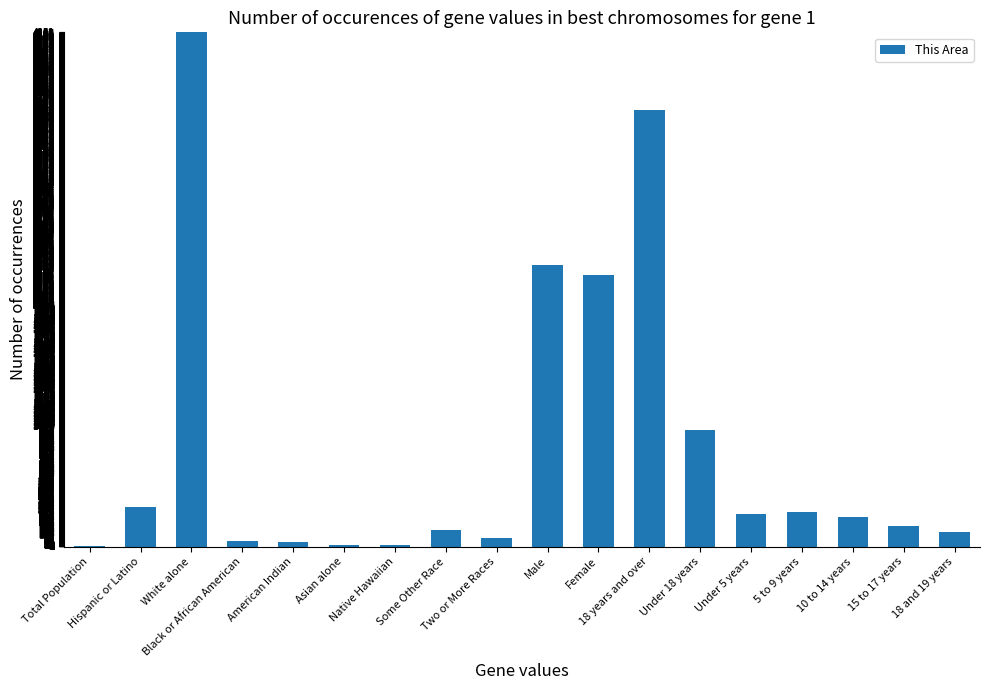

What is the average value?

841